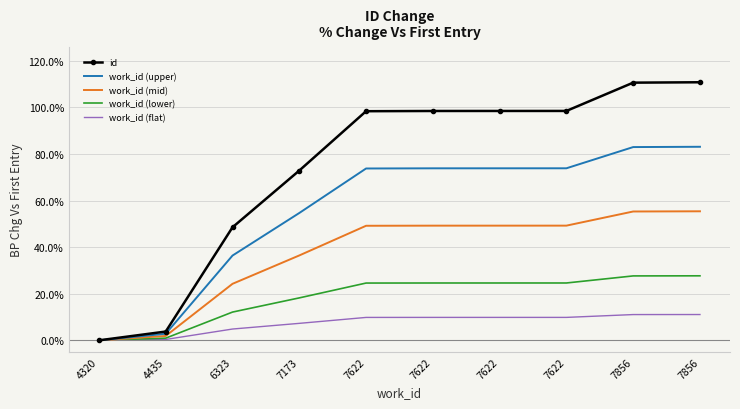

What is the approximate value of work_id (flat) at 7622?

9.8